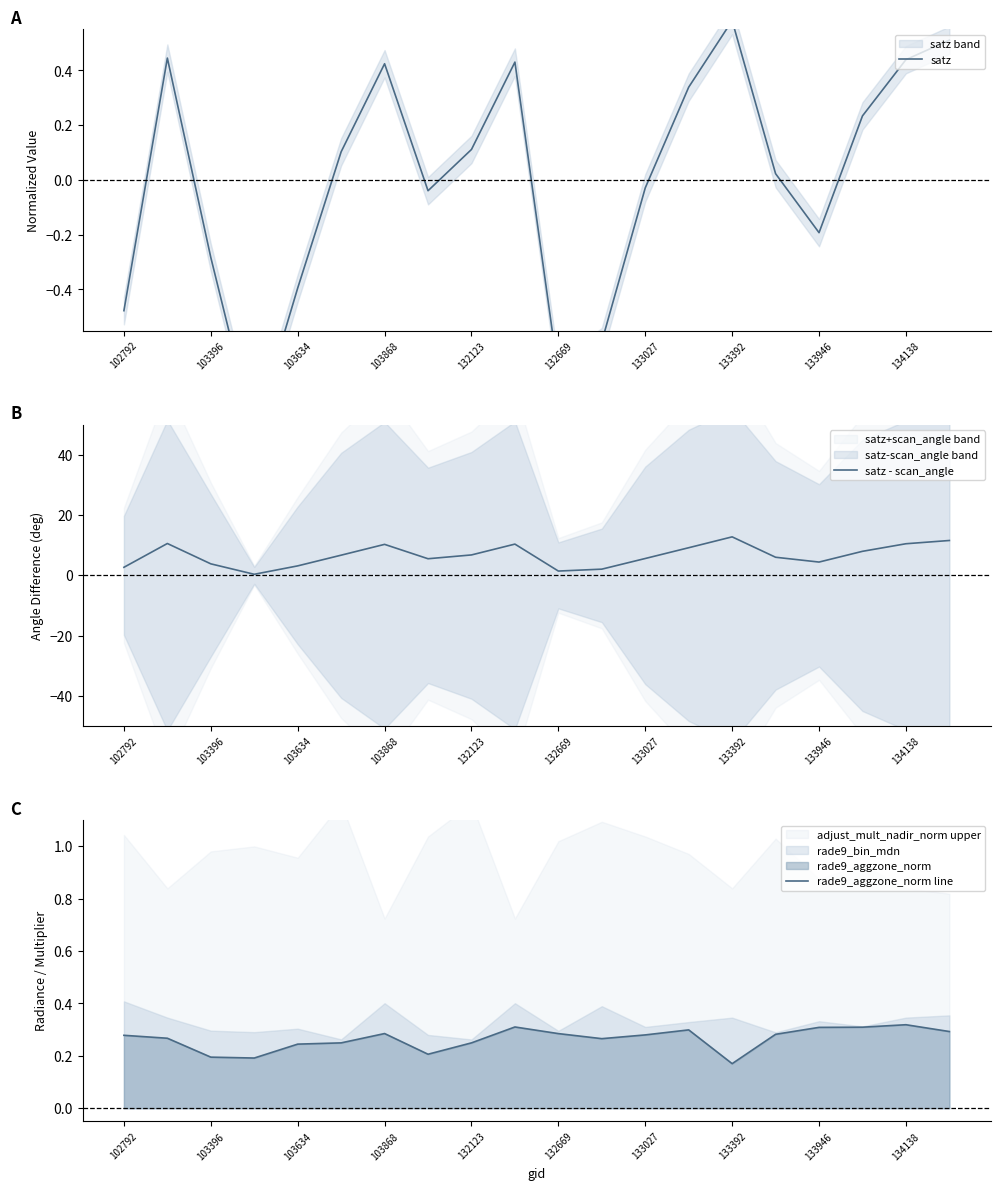

How many lines are shown in the chart?

3